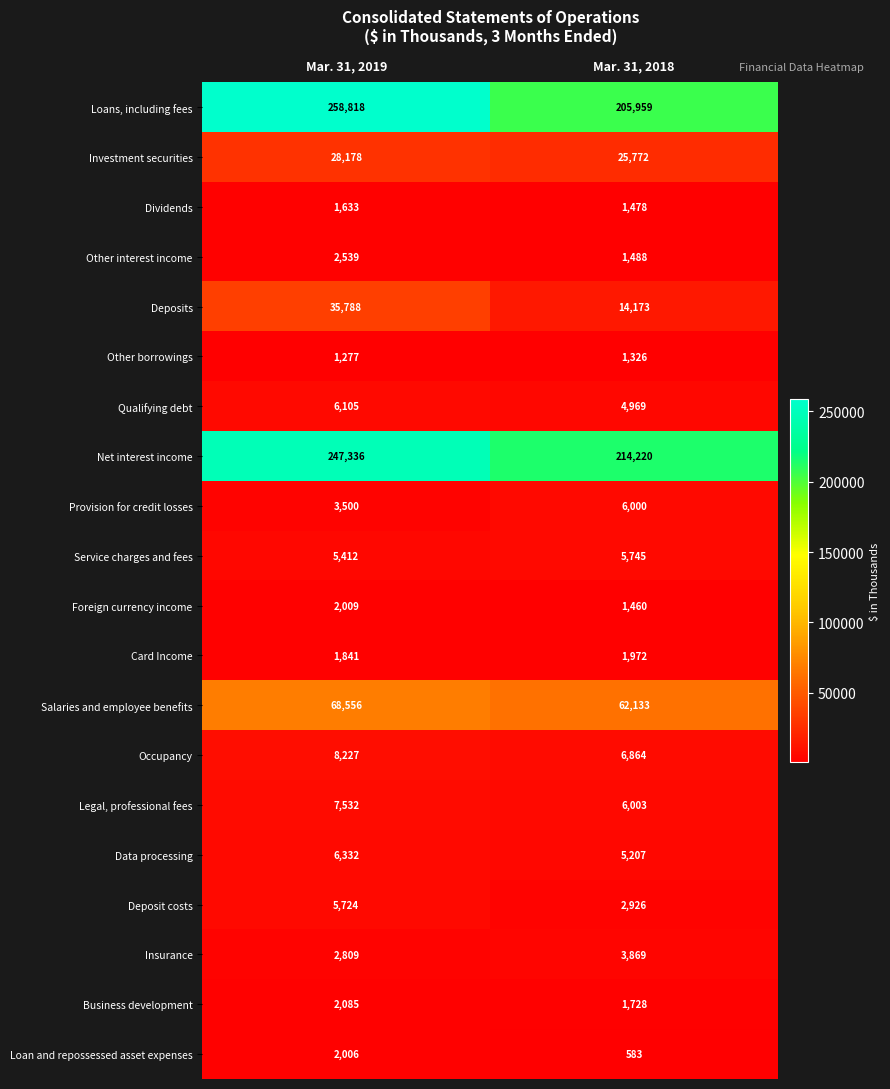

At which category does the chart reach its peak across all series?

Mar. 31, 2019